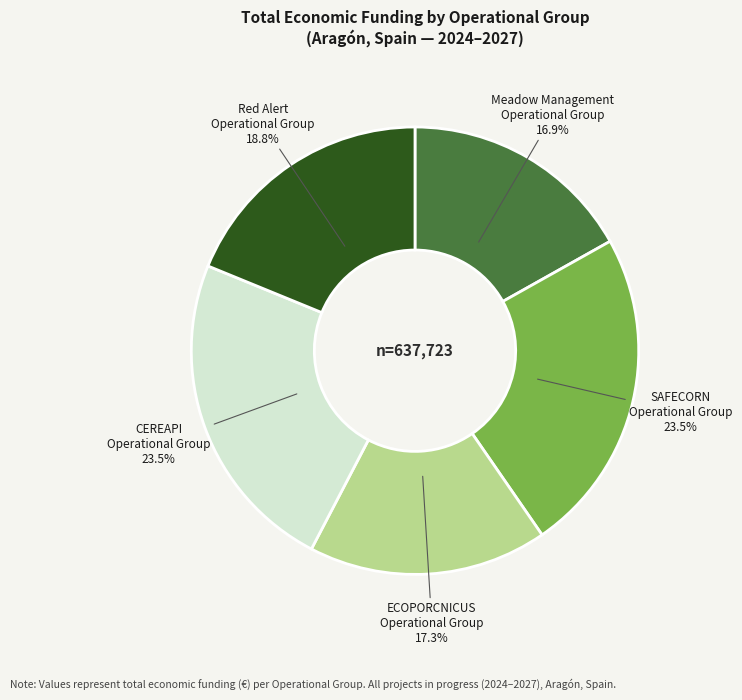

Is there any slice that represents more than half of the pie?

No